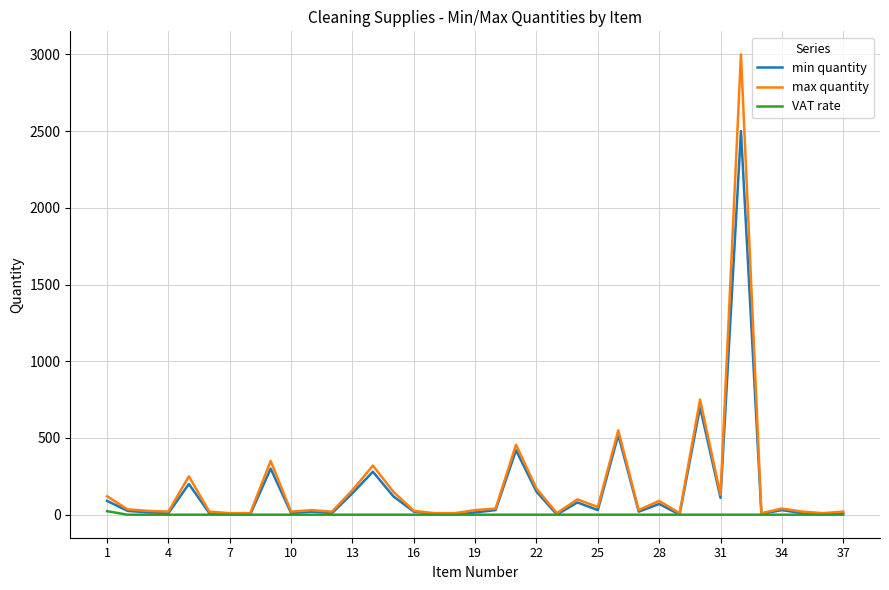

What is the highest value of the min quantity series?

2500